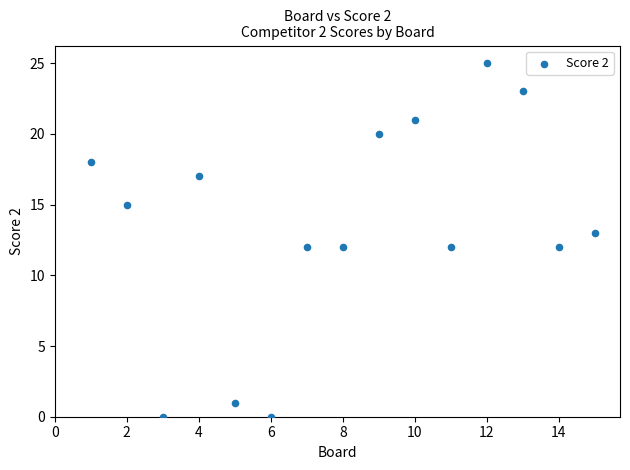

What is the range of Y values (max minus min)?

25